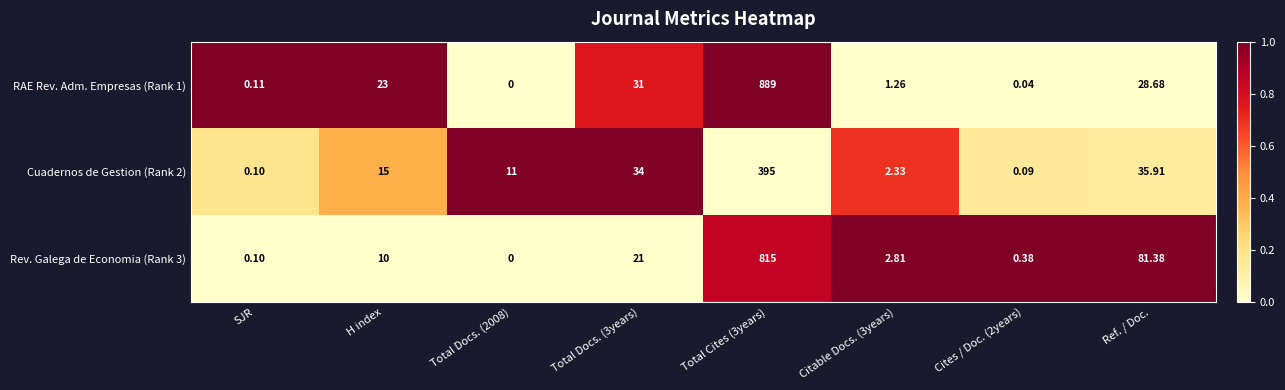

Which label corresponds to the smallest value in the chart?

Total Docs. (2008)